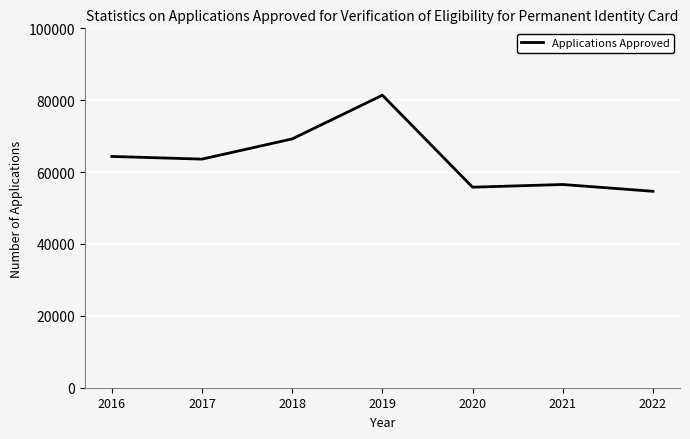

At which label is the value closest to 68024?

2018